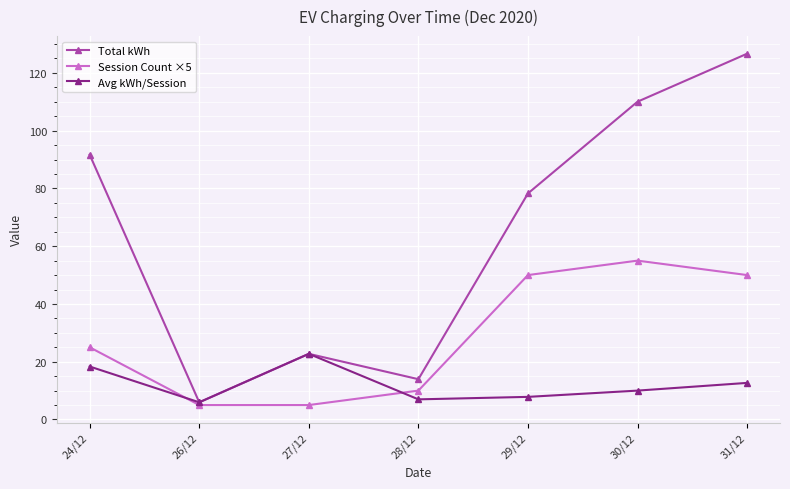

At which label does Avg kWh/Session first exceed 10?

24/12